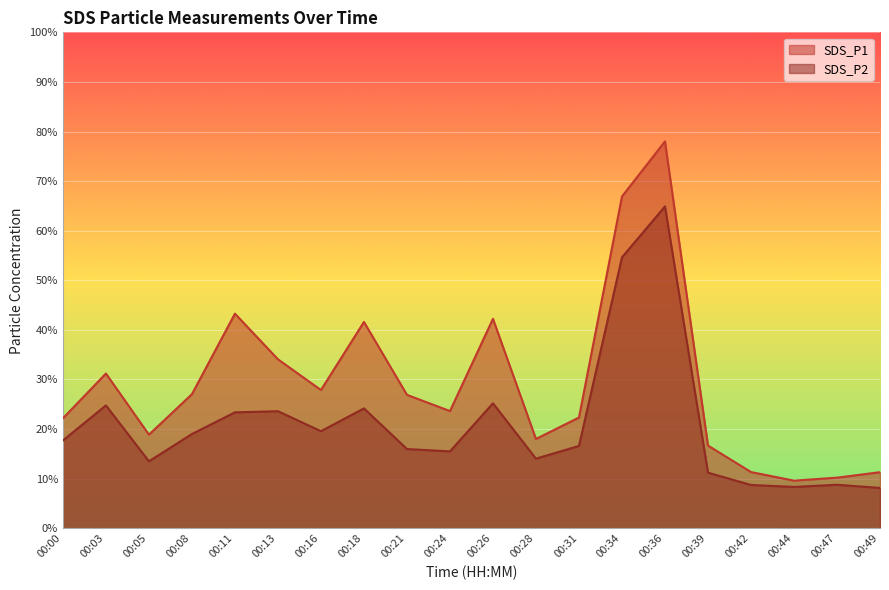

At which label is SDS_P2 closest to 36?

00:26